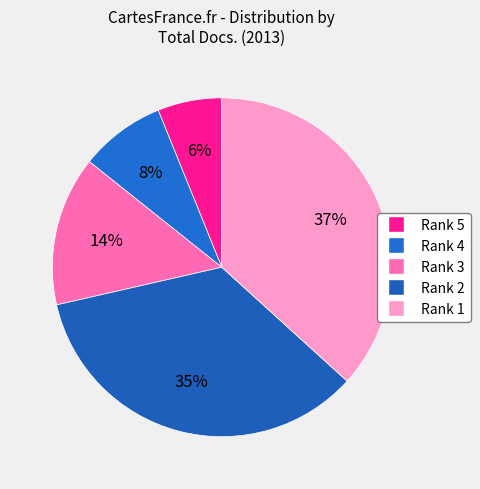

What is the total percentage of Rank 5 and Rank 2?

40.8%